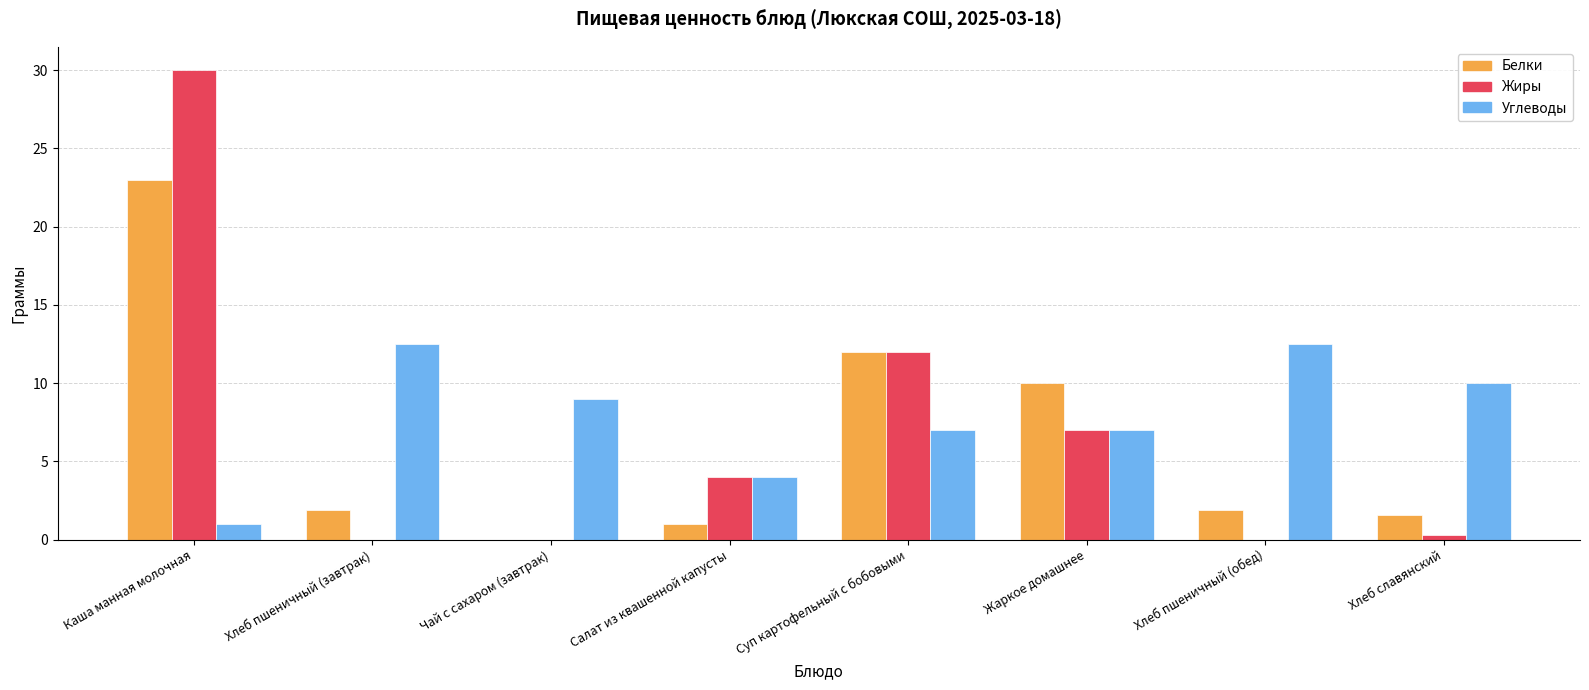

How many series are shown in this chart?

3